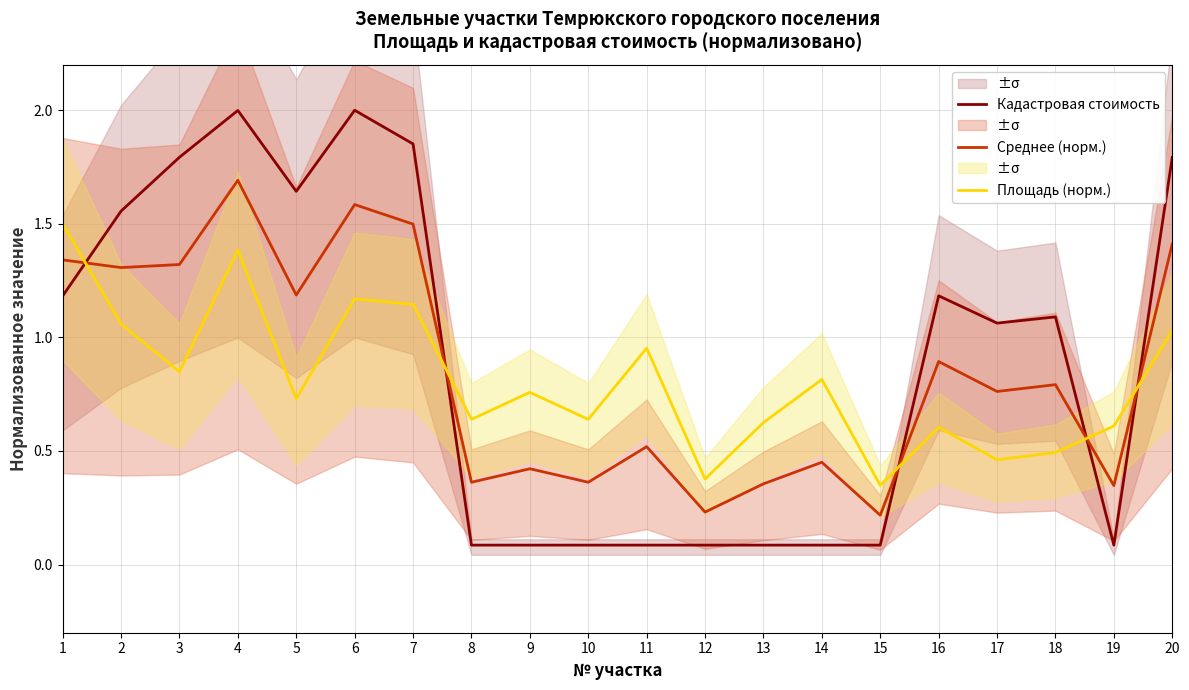

What is the spread (max minus min) of values at 15?

0.3